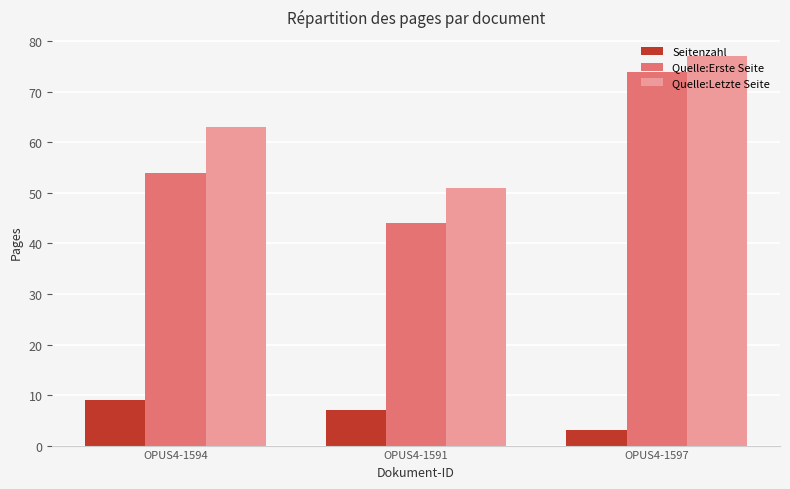

Is the value of Seitenzahl at OPUS4-1591 greater than the value of Quelle:Letzte Seite at OPUS4-1594?

No